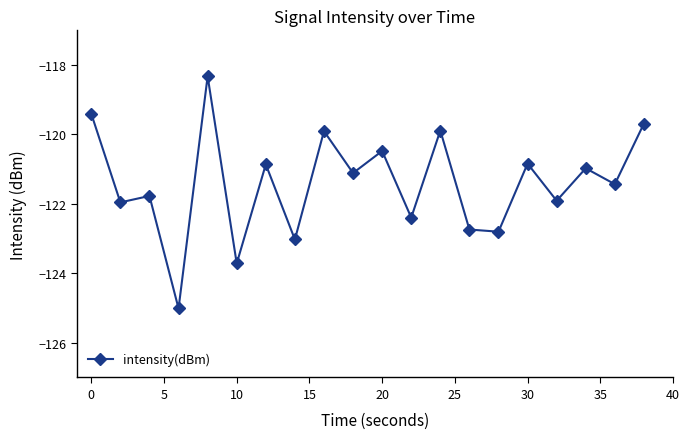

True or false: the data has more than 1 interior local peaks.

True